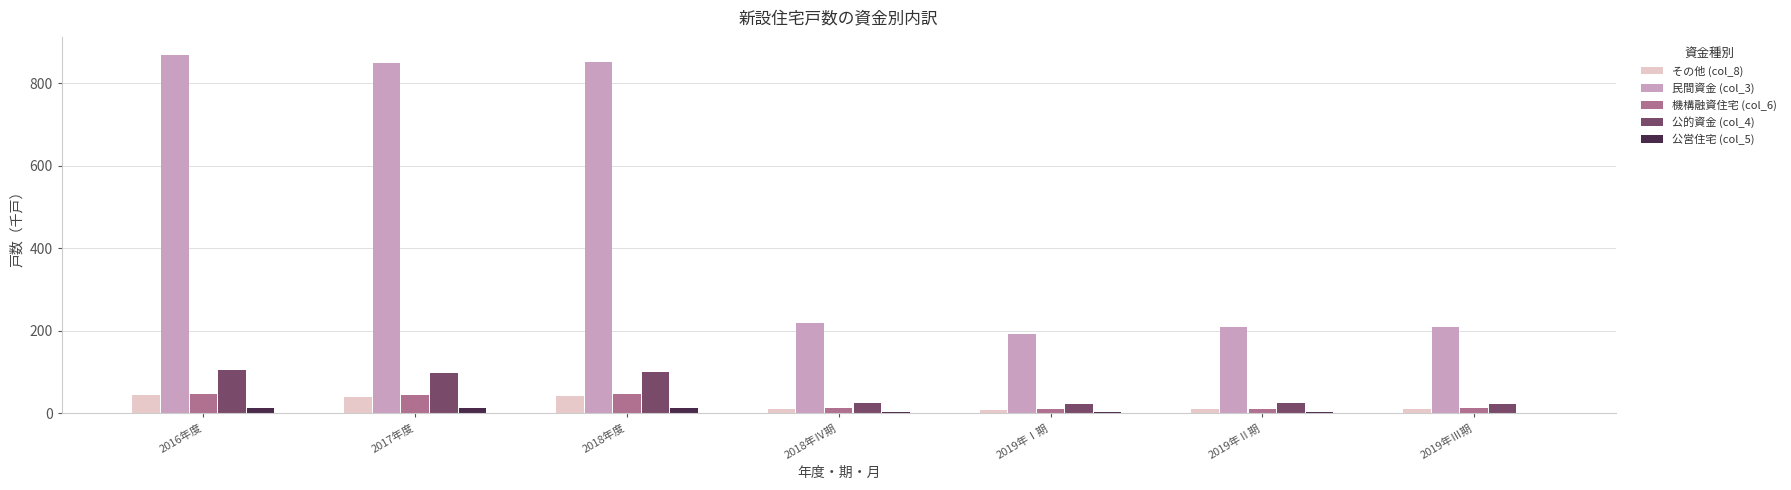

The value of 公的資金 (col_4) at 2016年度 is 187.0. True or false?

False